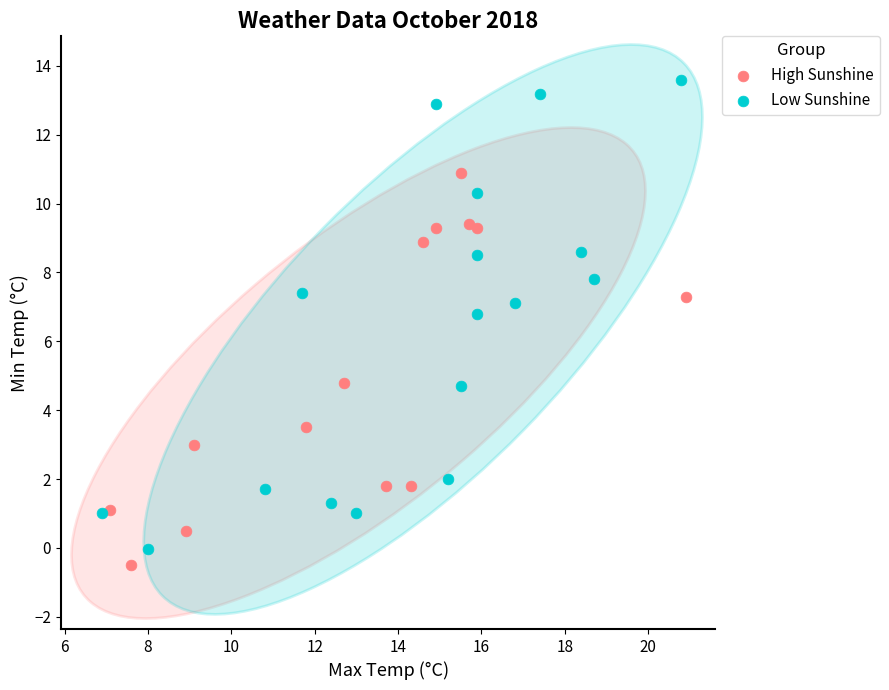

Which series has the widest spread of Y values?

Low Sunshine